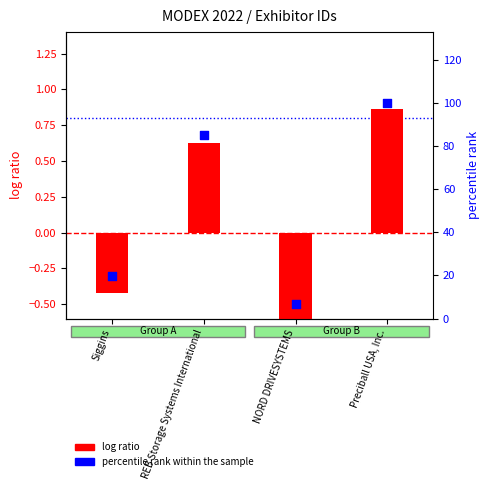

What is the total value across all series at NORD DRIVESYSTEMS?

6.0